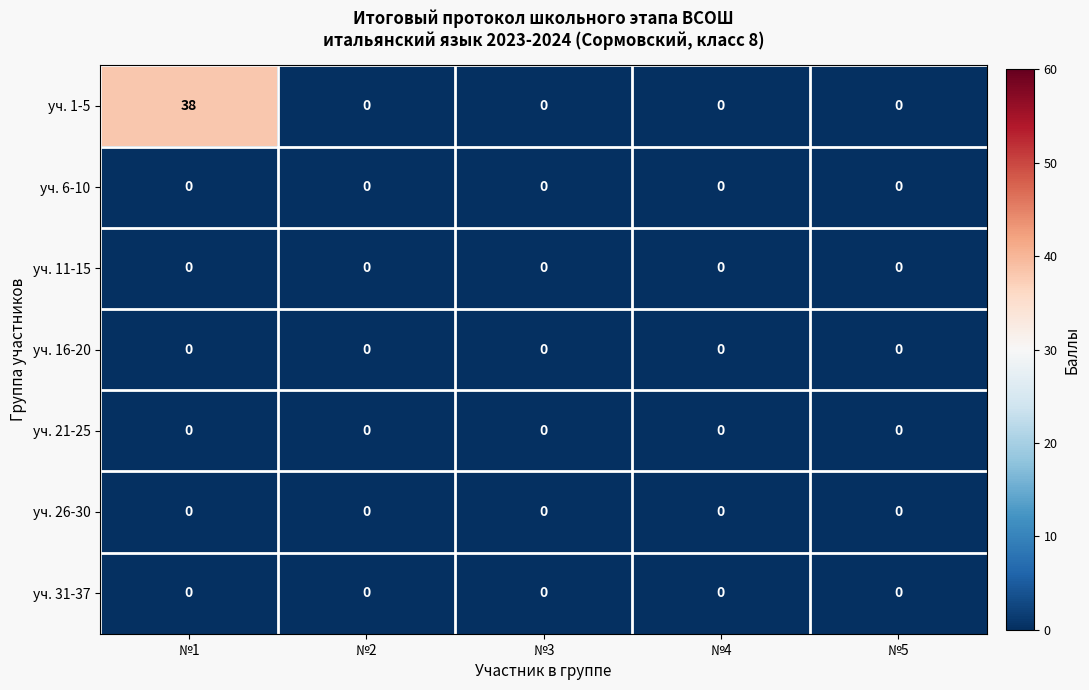

Which series has the largest total across all categories?

уч. 1-5